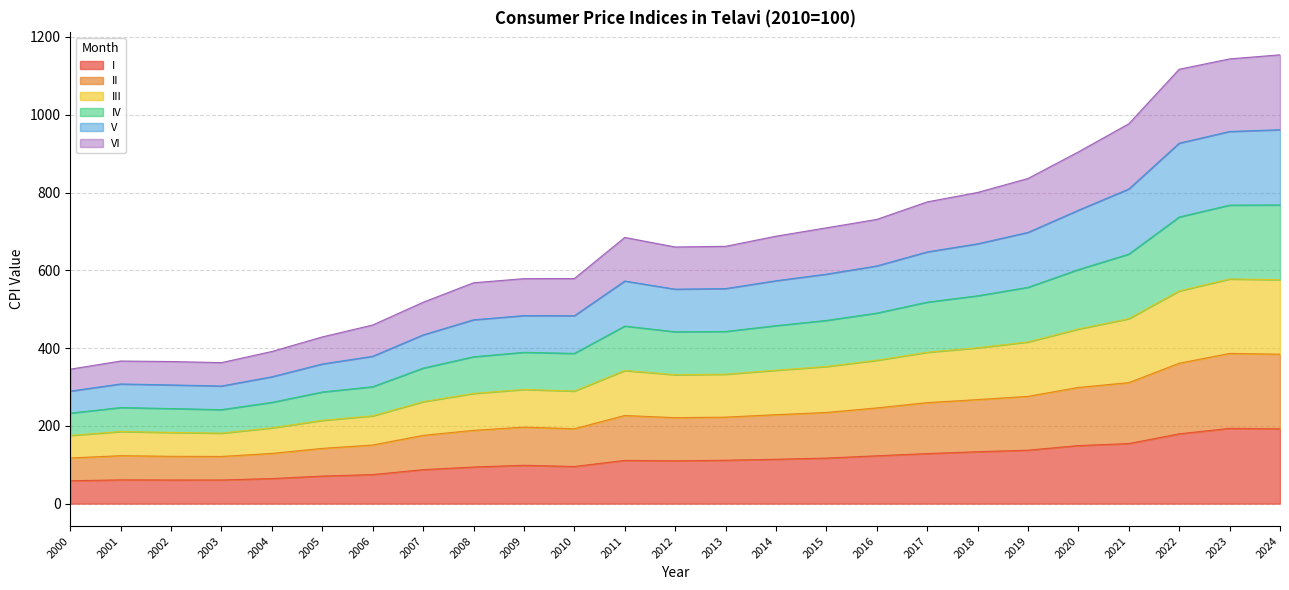

At which label does IV reach its minimum?

2000